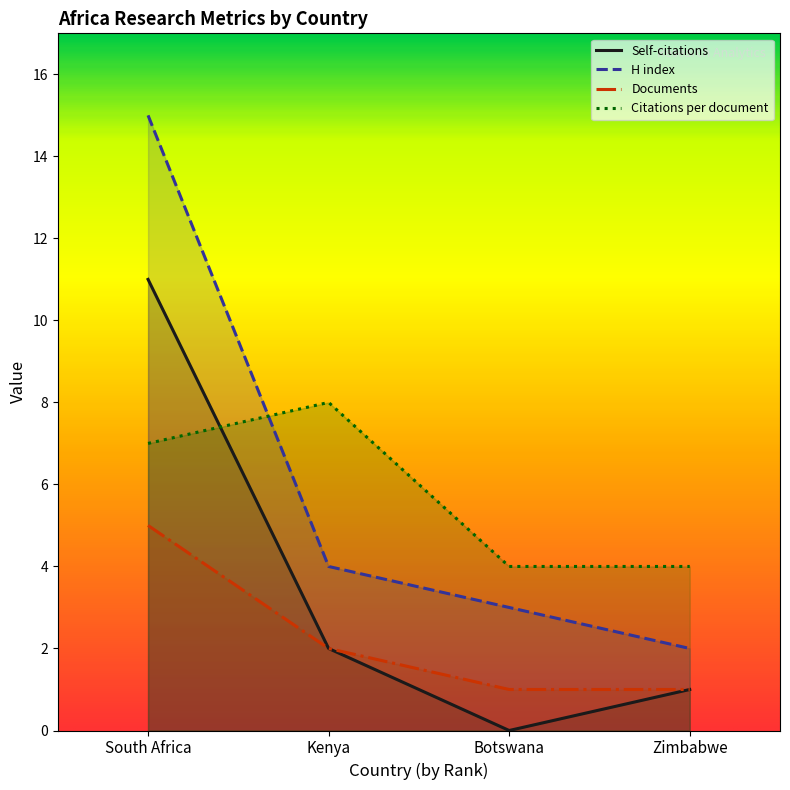

Where does the Self-citations series first go above 2?

South Africa